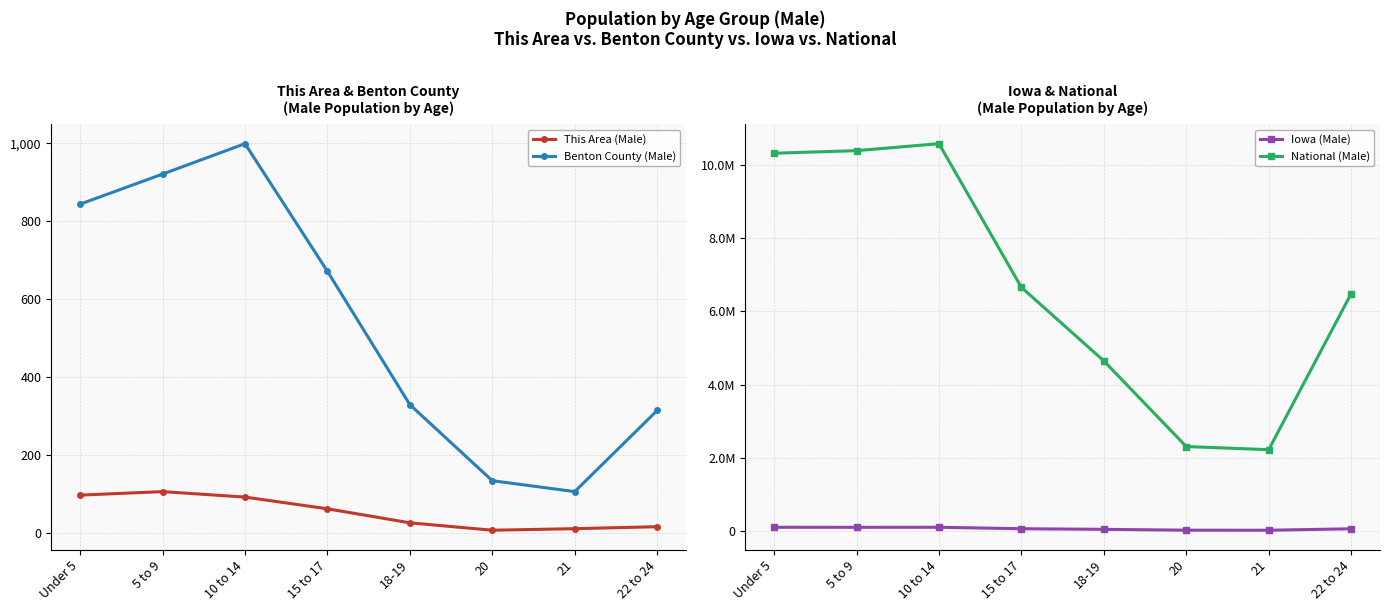

What is the total value across all series at 21?

2246122